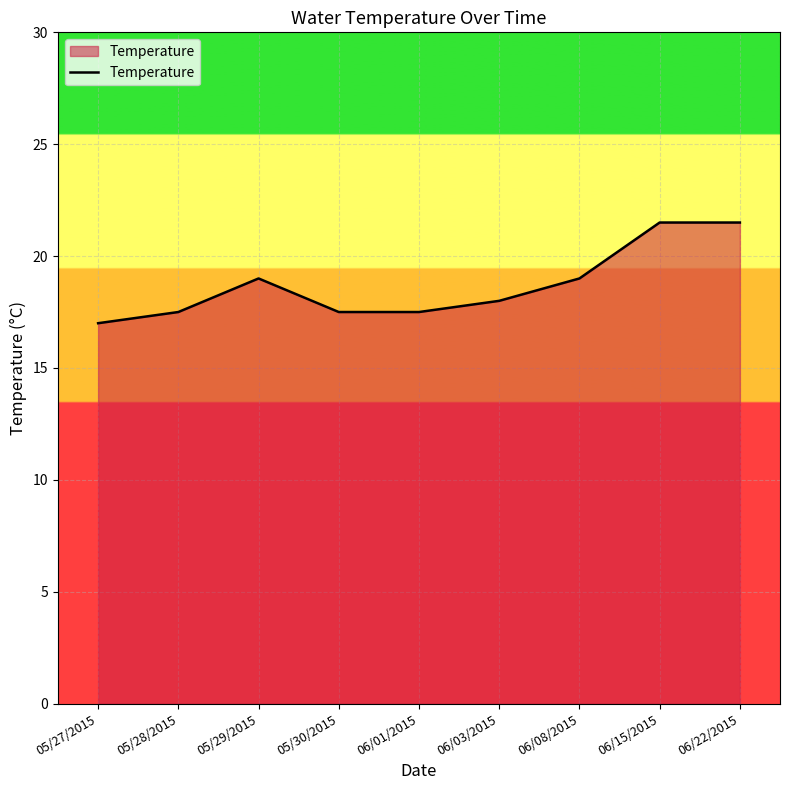

Reading left to right, list all the values displayed in this chart.

17.0	17.5	19.0	17.5	17.5	18.0	19.0	21.5	21.5